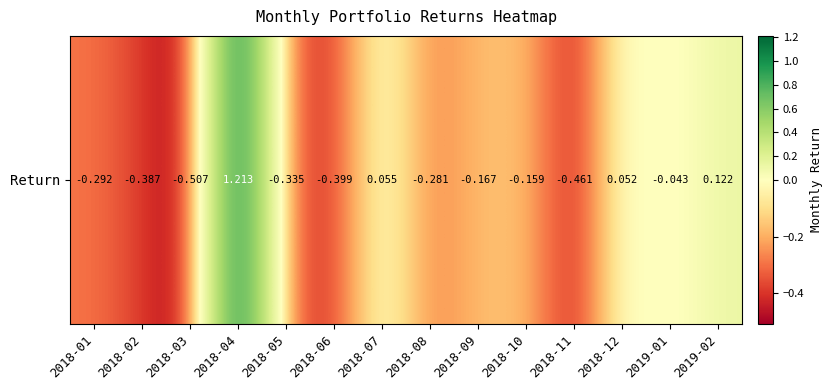

Reading left to right, list all the values displayed in this chart.

2018-01=-0.3	2018-02=-0.4	2018-03=-0.5	2018-04=1.2	2018-05=-0.3	2018-06=-0.4	2018-07=0.1	2018-08=-0.3	2018-09=-0.2	2018-10=-0.2	2018-11=-0.5	2018-12=0.1	2019-01=-0.0	2019-02=0.1